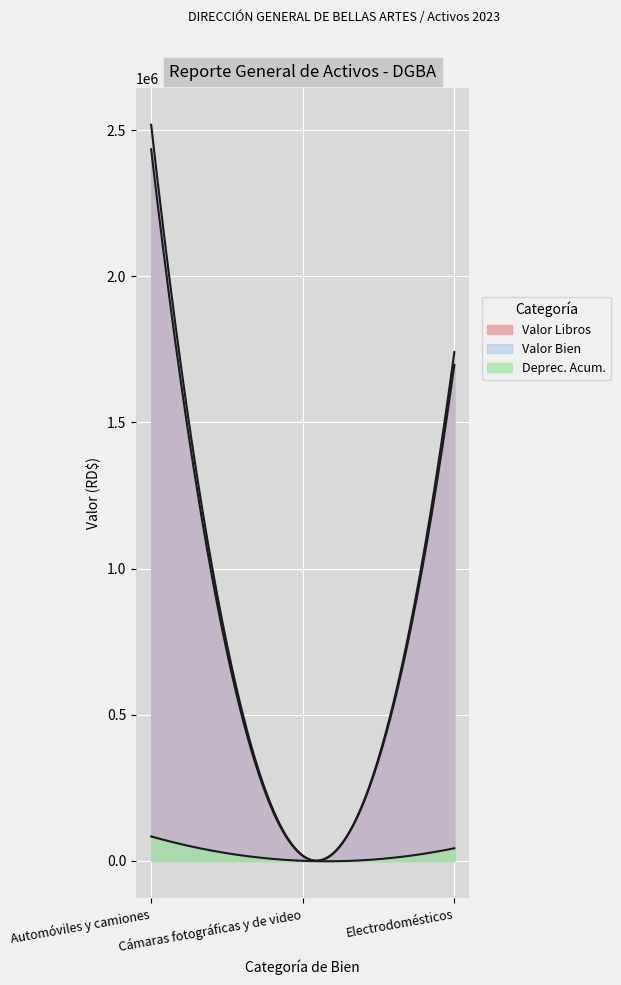

Which series has the widest spread of values?

Valor Bien